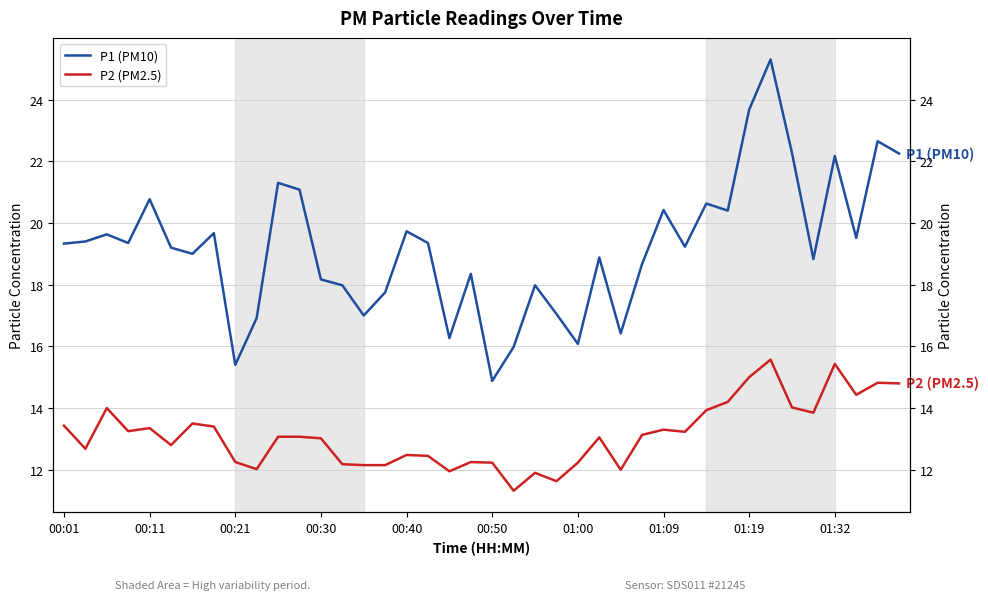

Which has a higher value, 01:09 or 14?

01:09